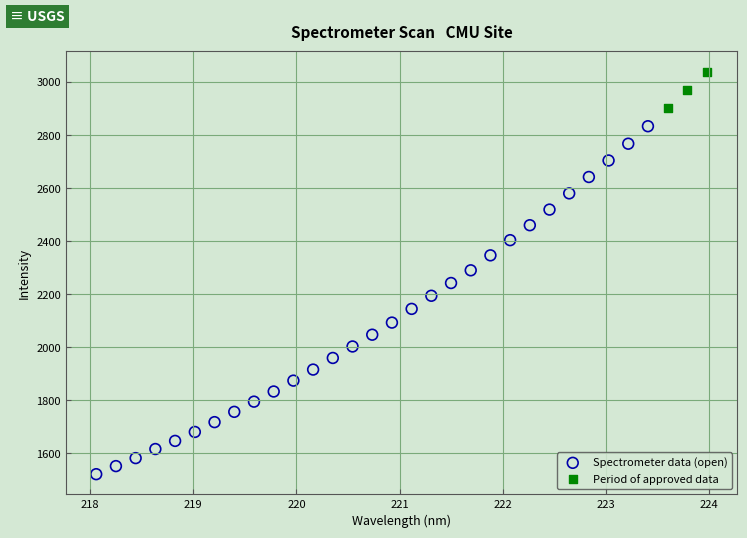

Which series reaches the minimum Y coordinate?

Spectrometer data (open)